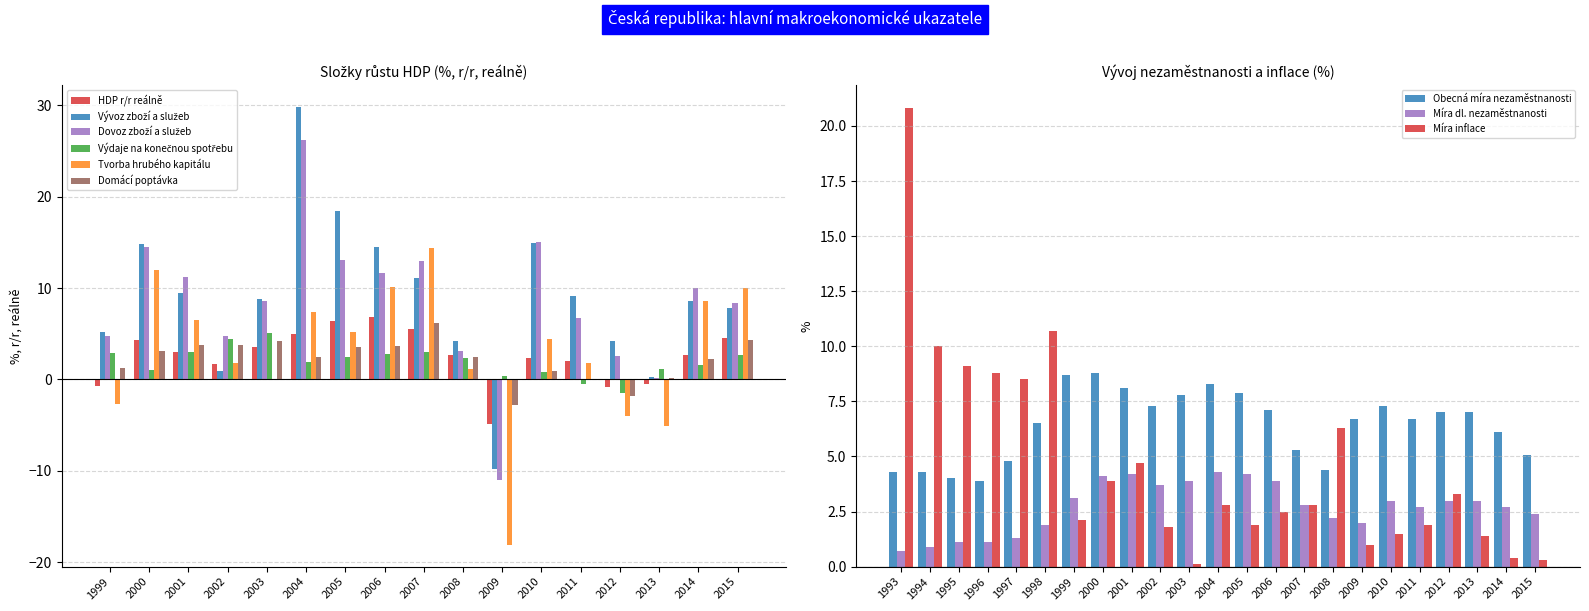

The Domácí poptávka series shows 4.4 at 2015. True or false?

True